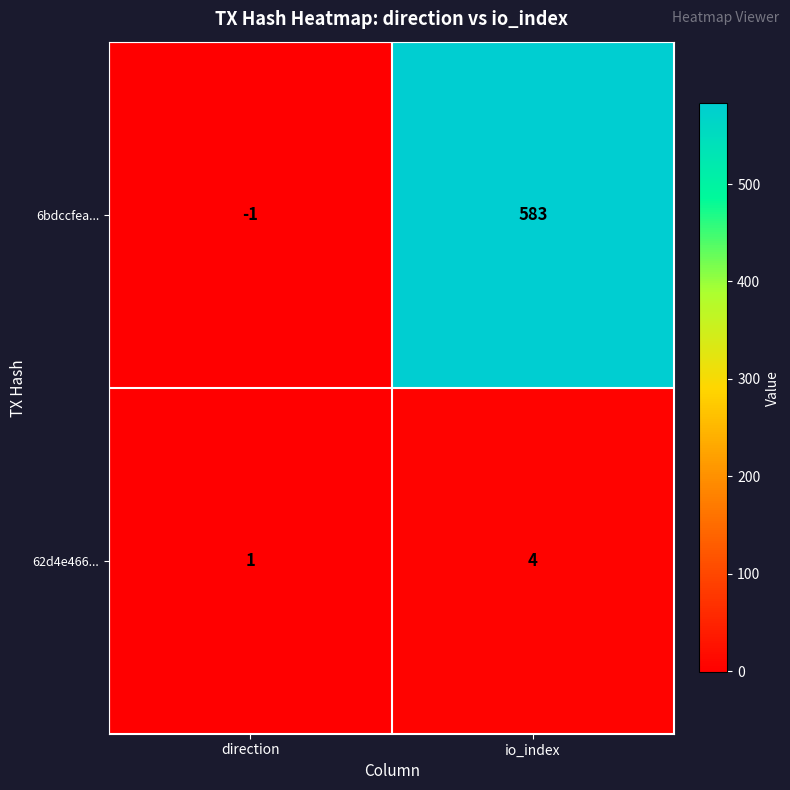

How many negative values does the 6bdccfea... series have?

1